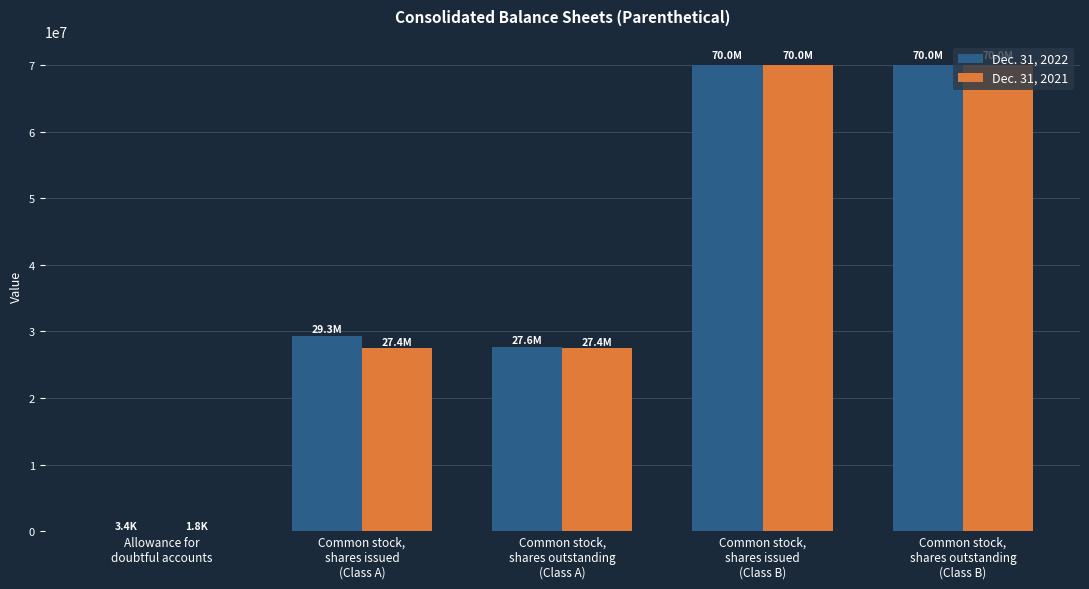

The value of Dec. 31, 2022 at Common stock,
shares issued
(Class B) is 14019882. True or false?

False